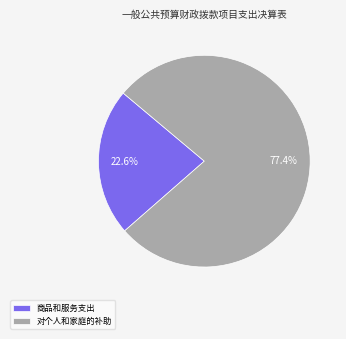

How many segments does this pie chart have?

2